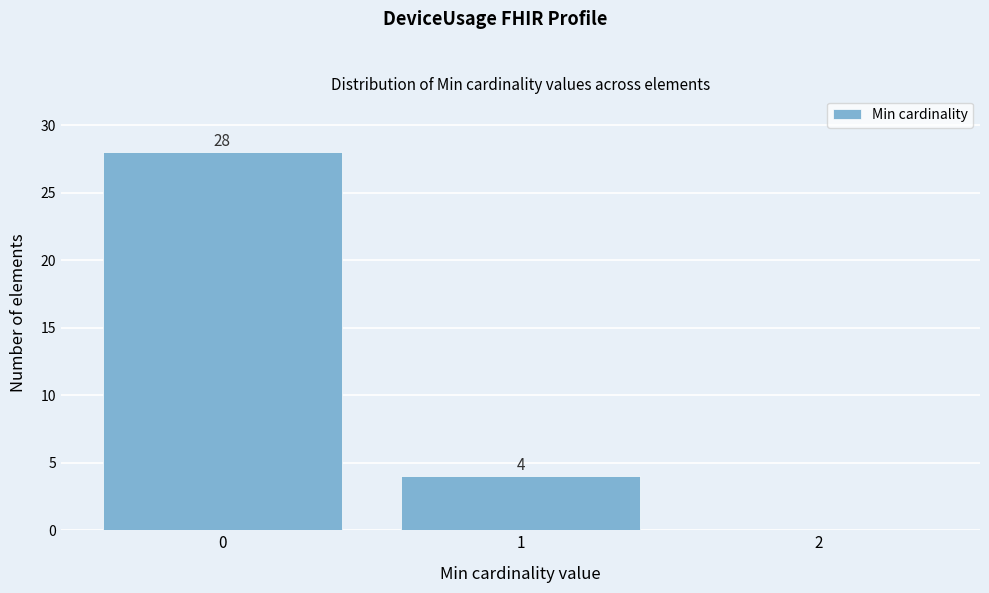

Over which range of the x-axis is the bar tallest?

-0.5 to 0.5